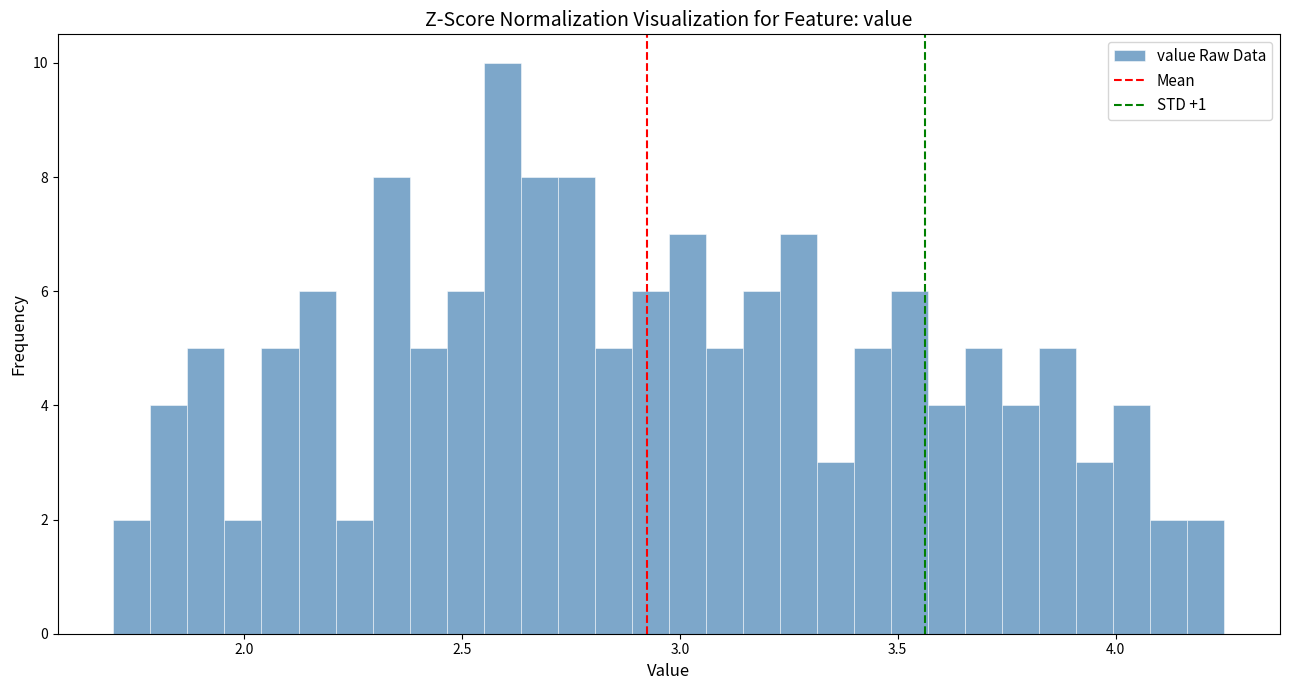

Read against the x-axis, roughly where is the centre of the tallest bar?

2.60